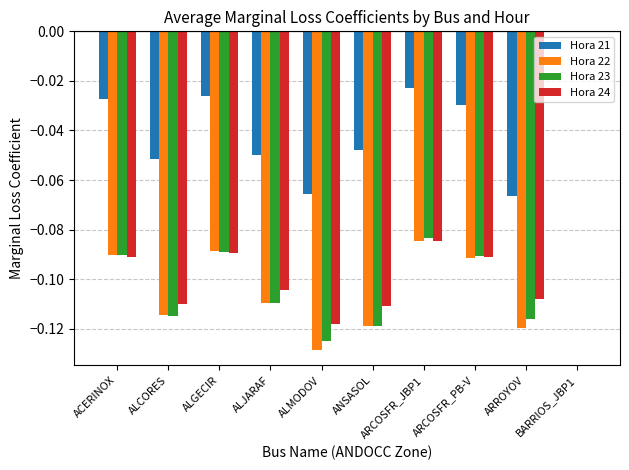

Is it true that Hora 24 equals -0.2 at ALJARAF?

False